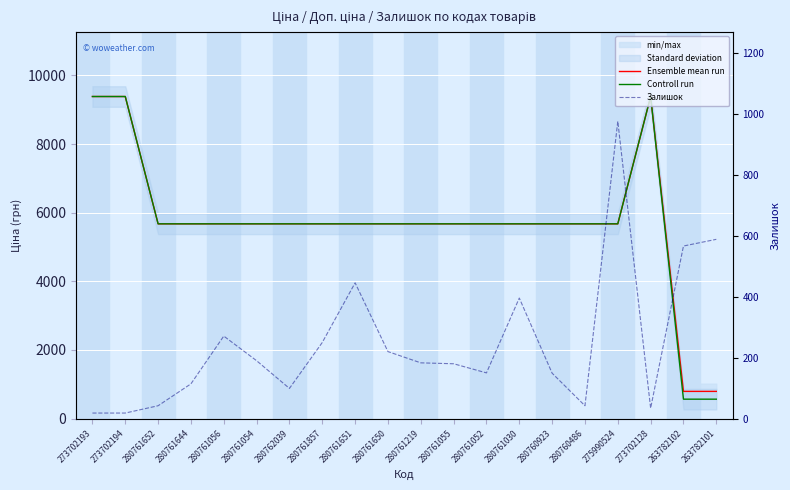

Is it true that Controll run equals 3672.7 at 273702194?

False